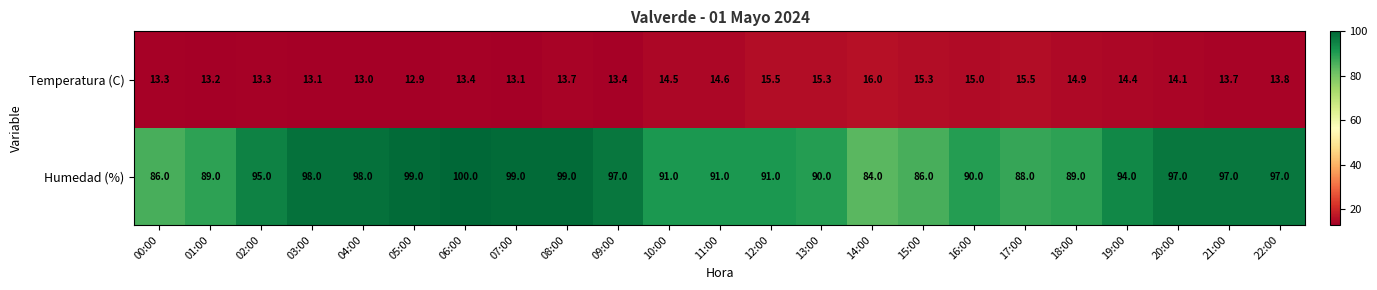

Which label corresponds to the largest value in the chart?

06:00